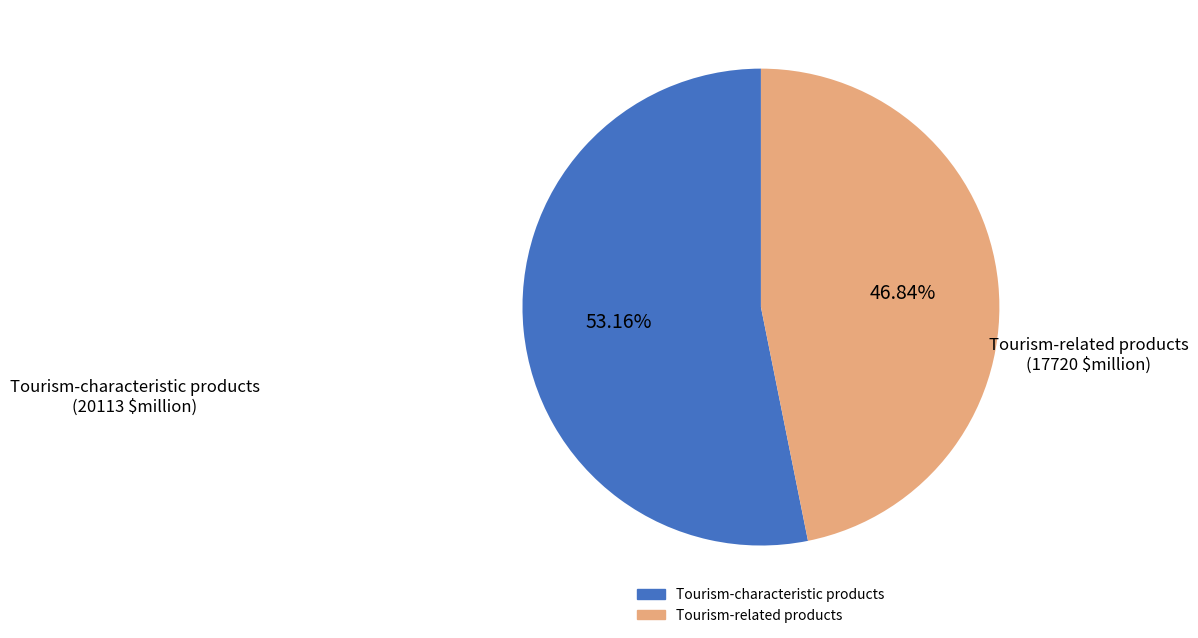

How many segments does this pie chart have?

2